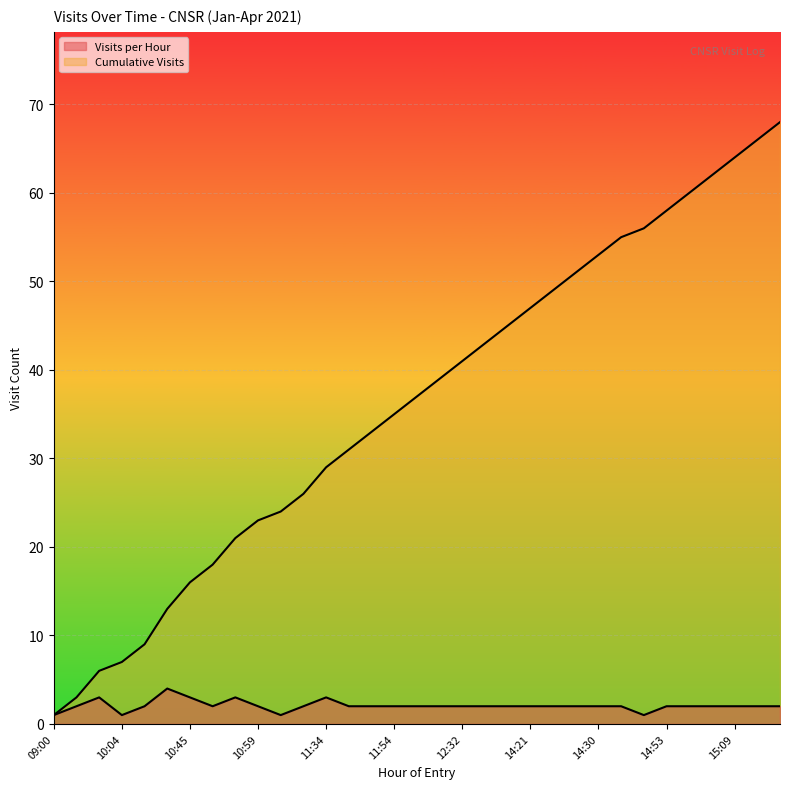

At which label does Visits per Hour first exceed 2?

09:51